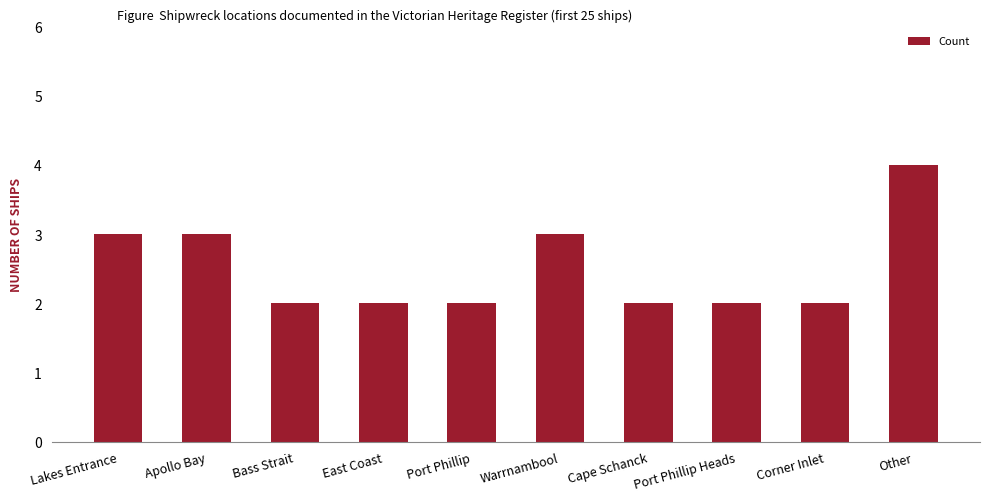

Does the chart contain stacked bars?

No